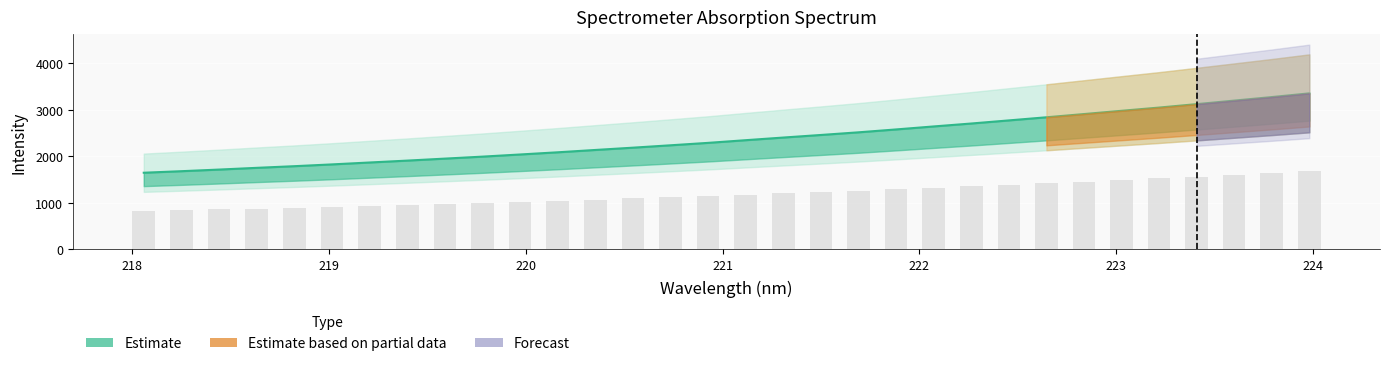

What is the maximum value shown in the chart?

3357.1